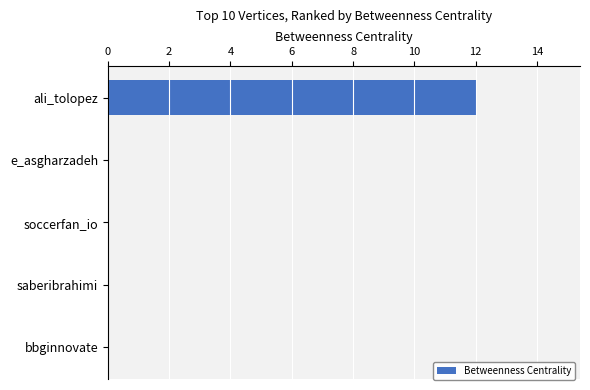

True or false: the data shows 7 at e_asgharzadeh.

False